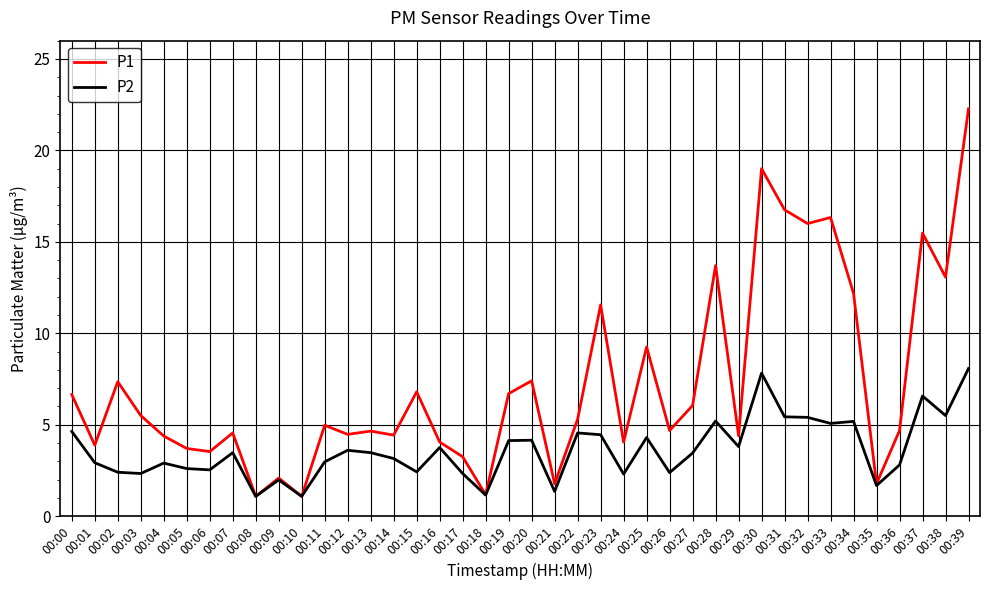

What is the lowest value of the P1 series?

1.1